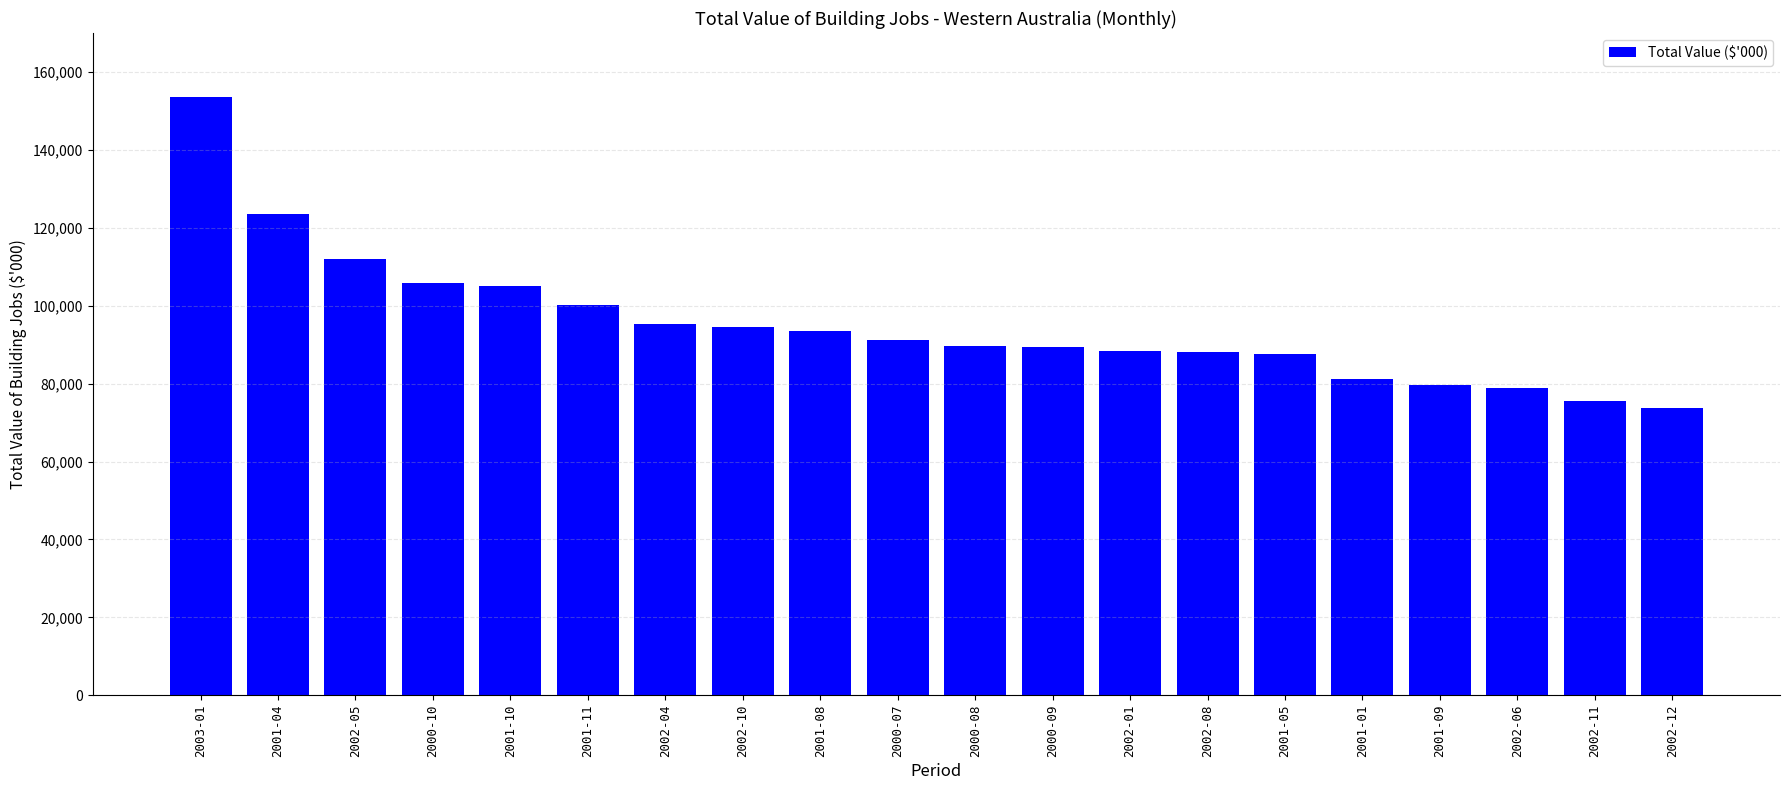

What is the difference between the values at 2001-11 and 2002-05?

11829